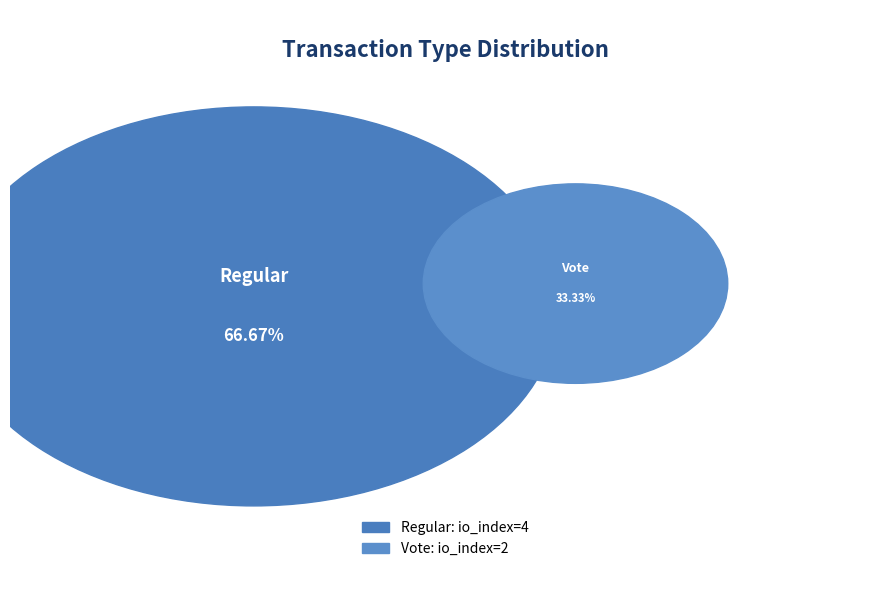

Which slice represents more than half of the pie?

Regular